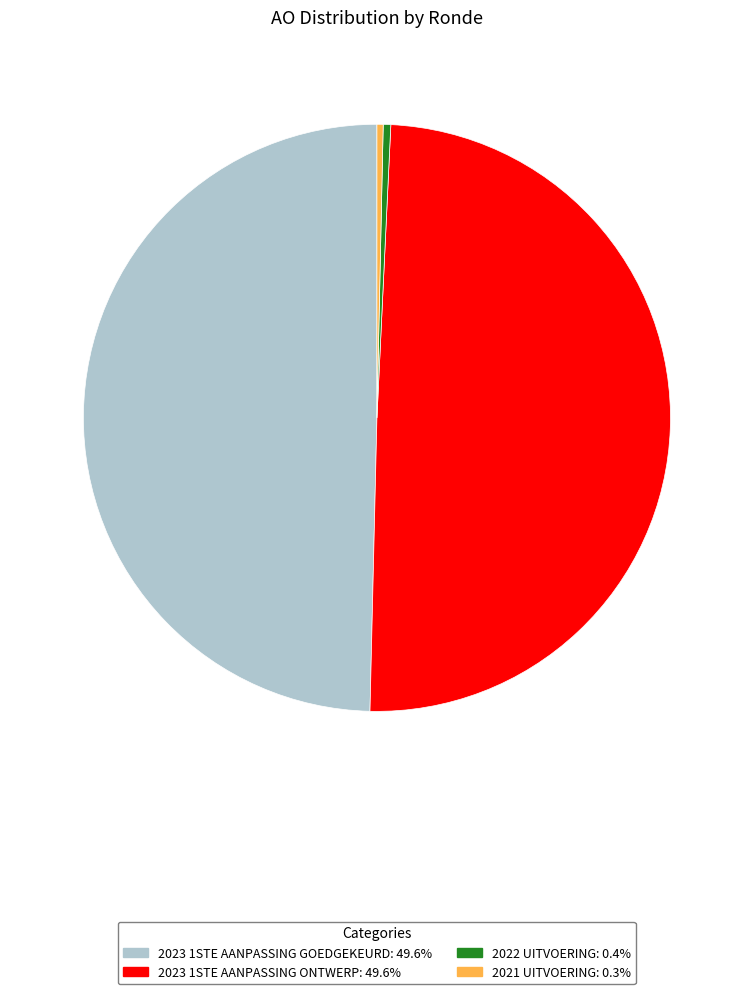

Does any single category account for the majority?

No